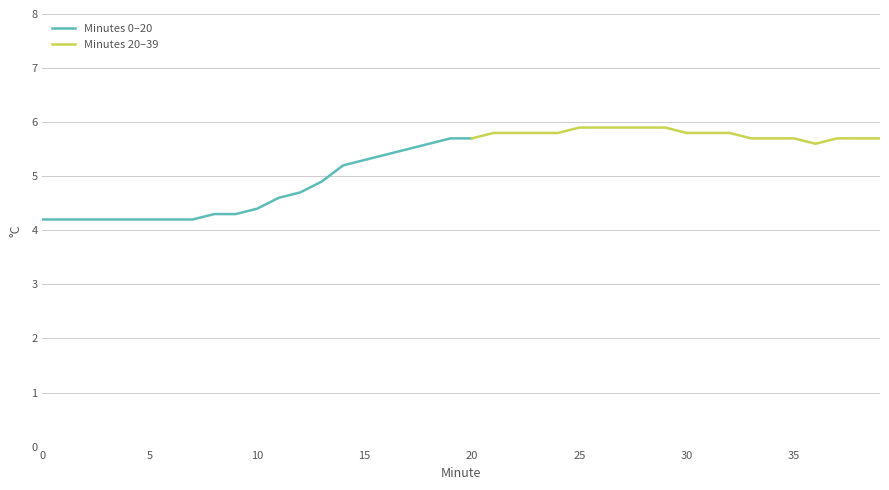

What is the ratio of the value at 8 to the value at 17?

0.8